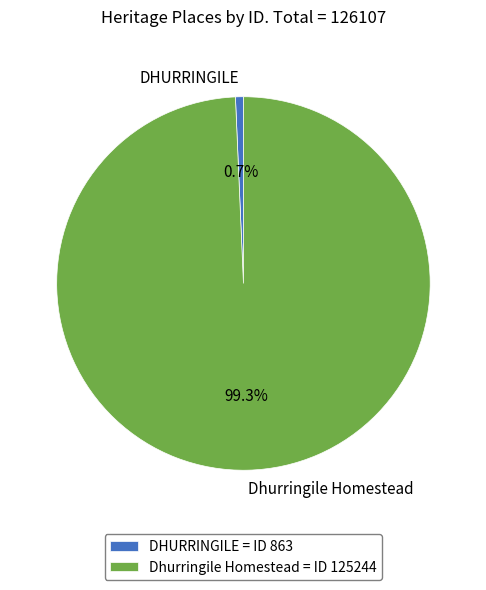

What is the ratio of the value at Dhurringile Homestead to the value at DHURRINGILE?

145.1